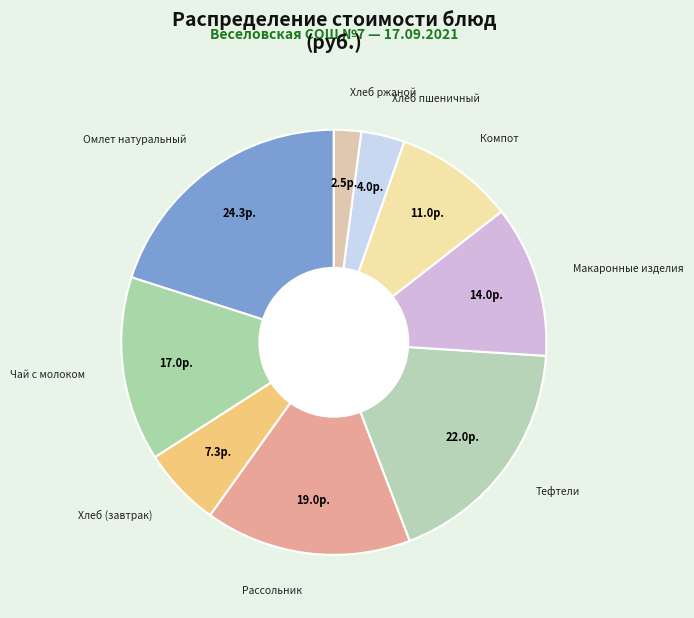

How many slices are in this pie chart?

9